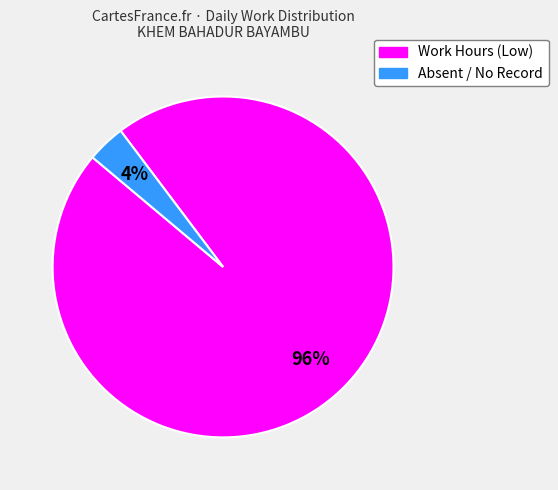

Count the number of slices in the pie.

2